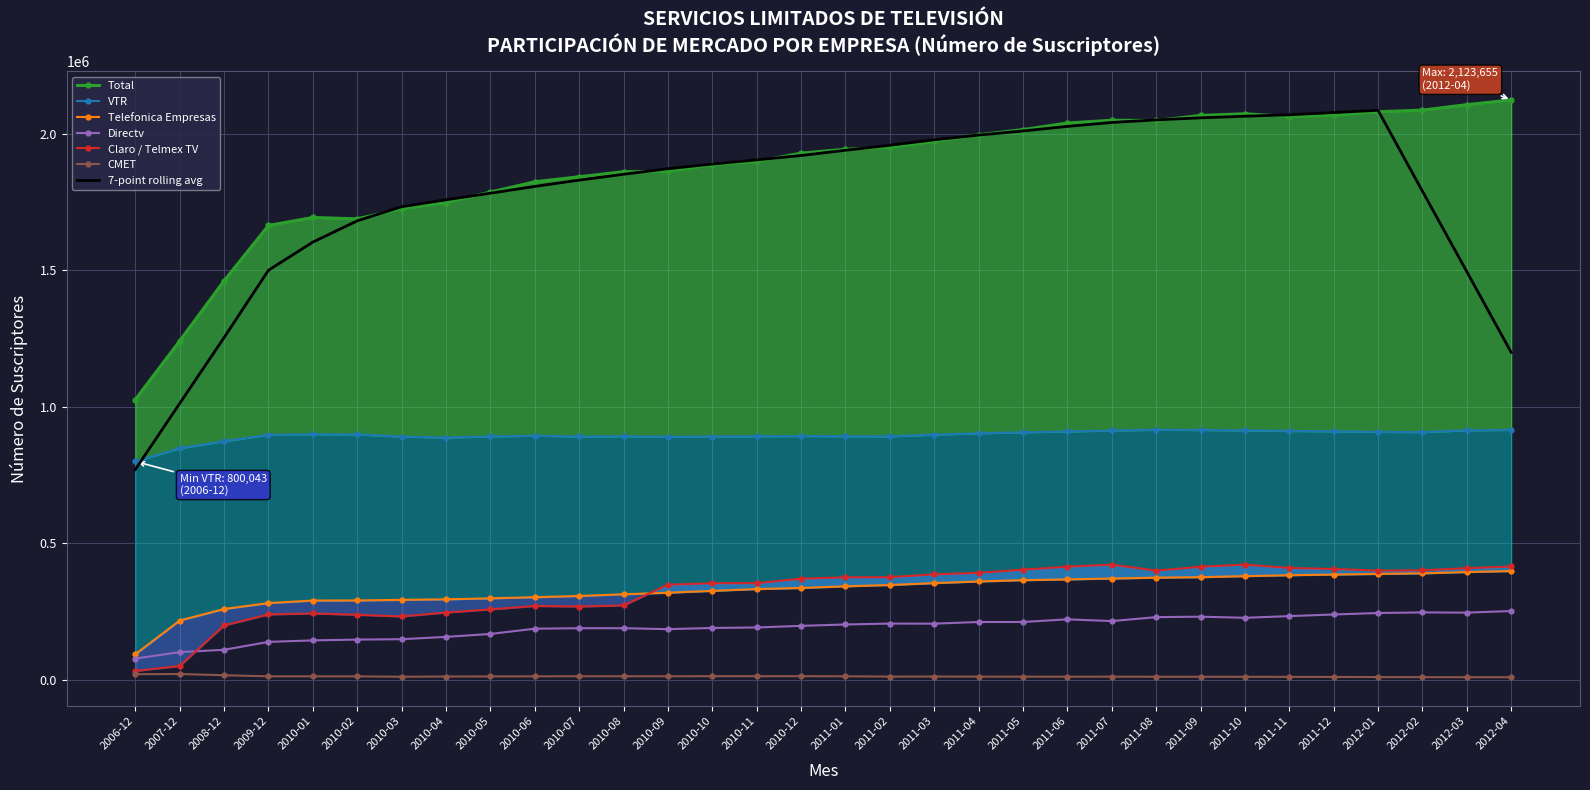

True or false: Telefonica Empresas and VTR intersect in this chart.

False